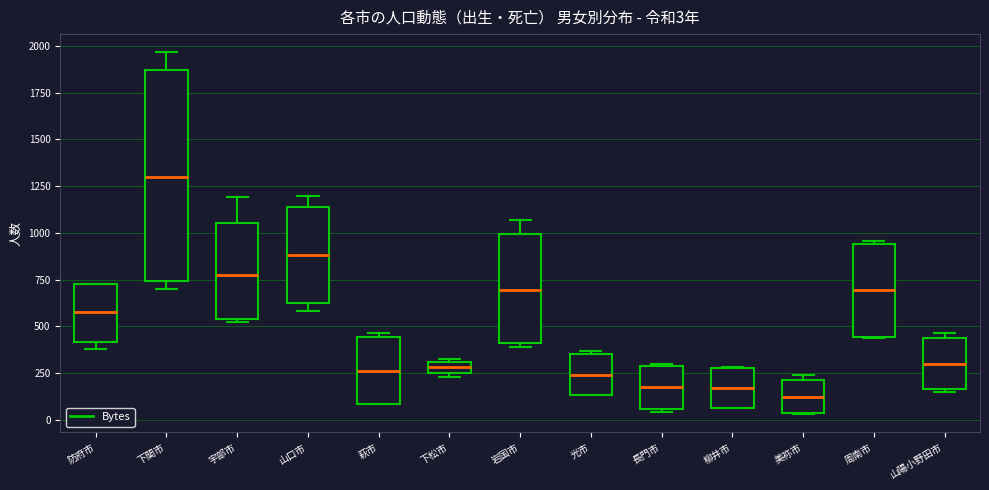

Comparing the boxes themselves (not the whiskers), which one is the tallest?

下関市